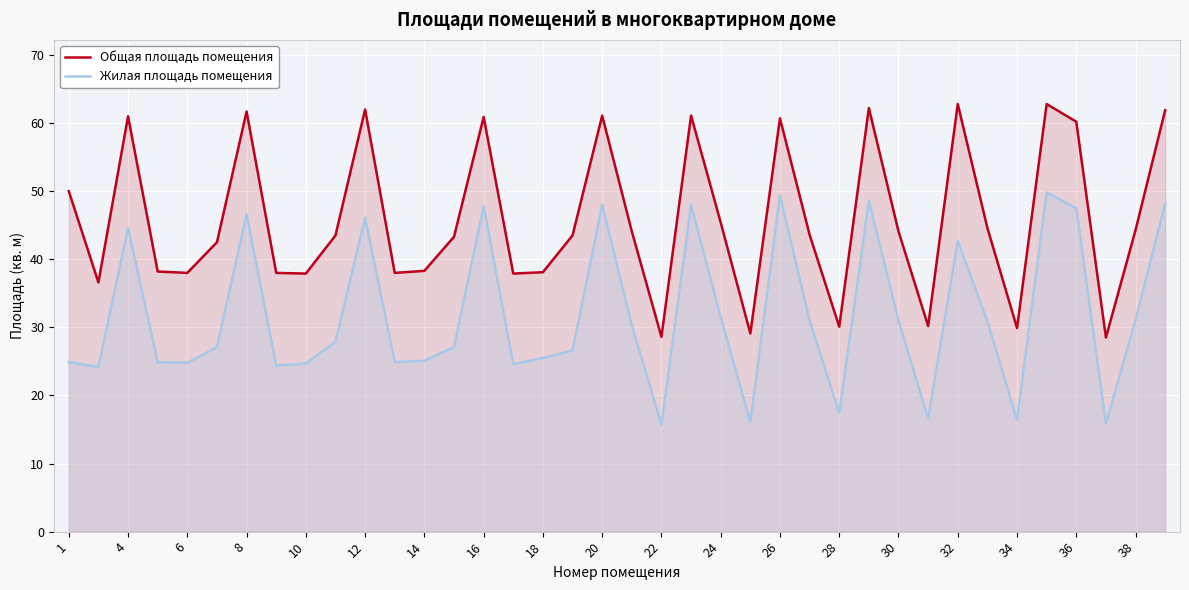

What is the difference between the maximum and minimum values in the Жилая площадь помещения series?

34.1